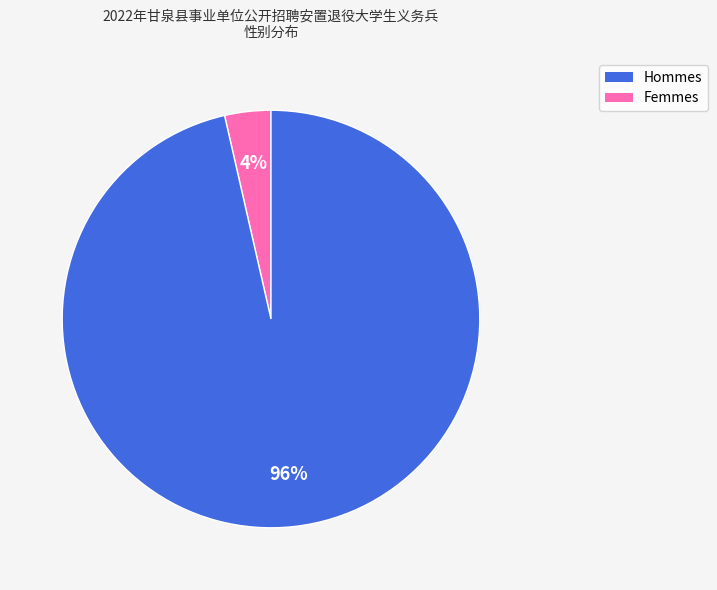

Is there a majority slice in this chart?

Yes